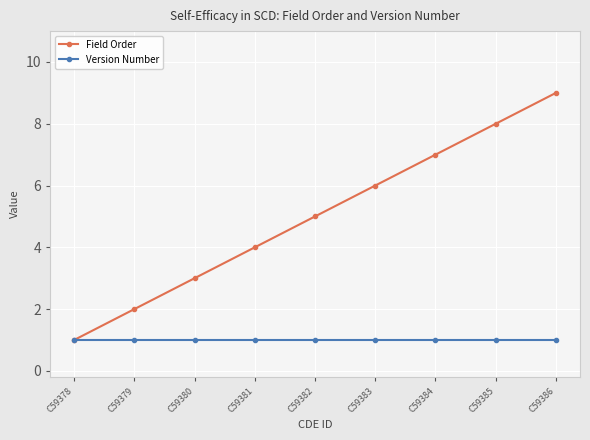

At C59379, list the series in order from smallest to largest.

Version Number, Field Order